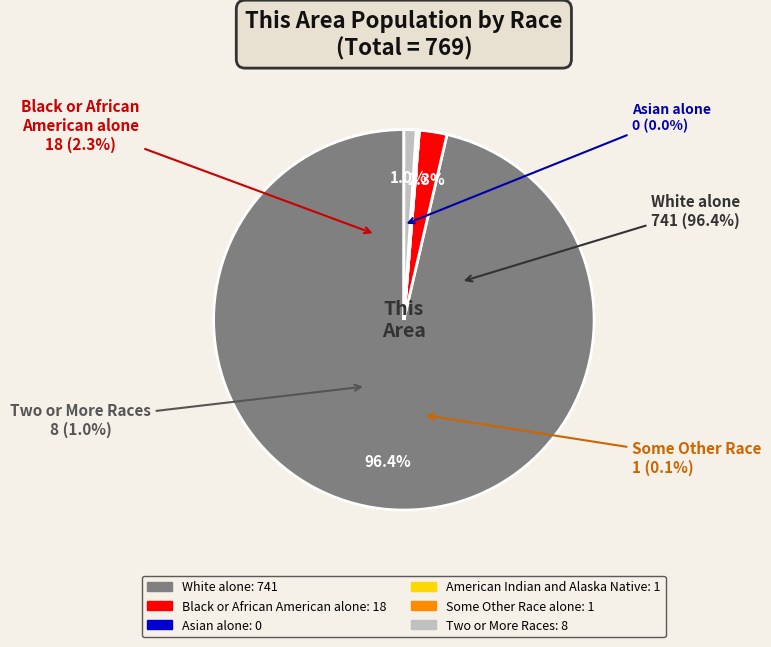

What is the total percentage of American Indian and Alaska Native and White alone?

96.5%